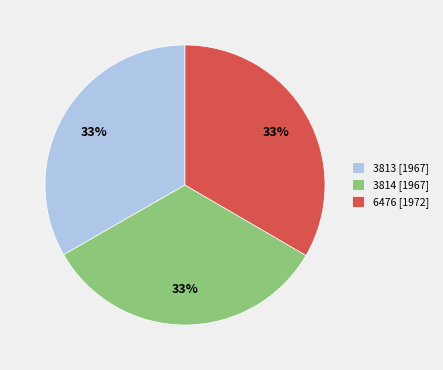

To the nearest percent, what portion does 3814 represent?

33%